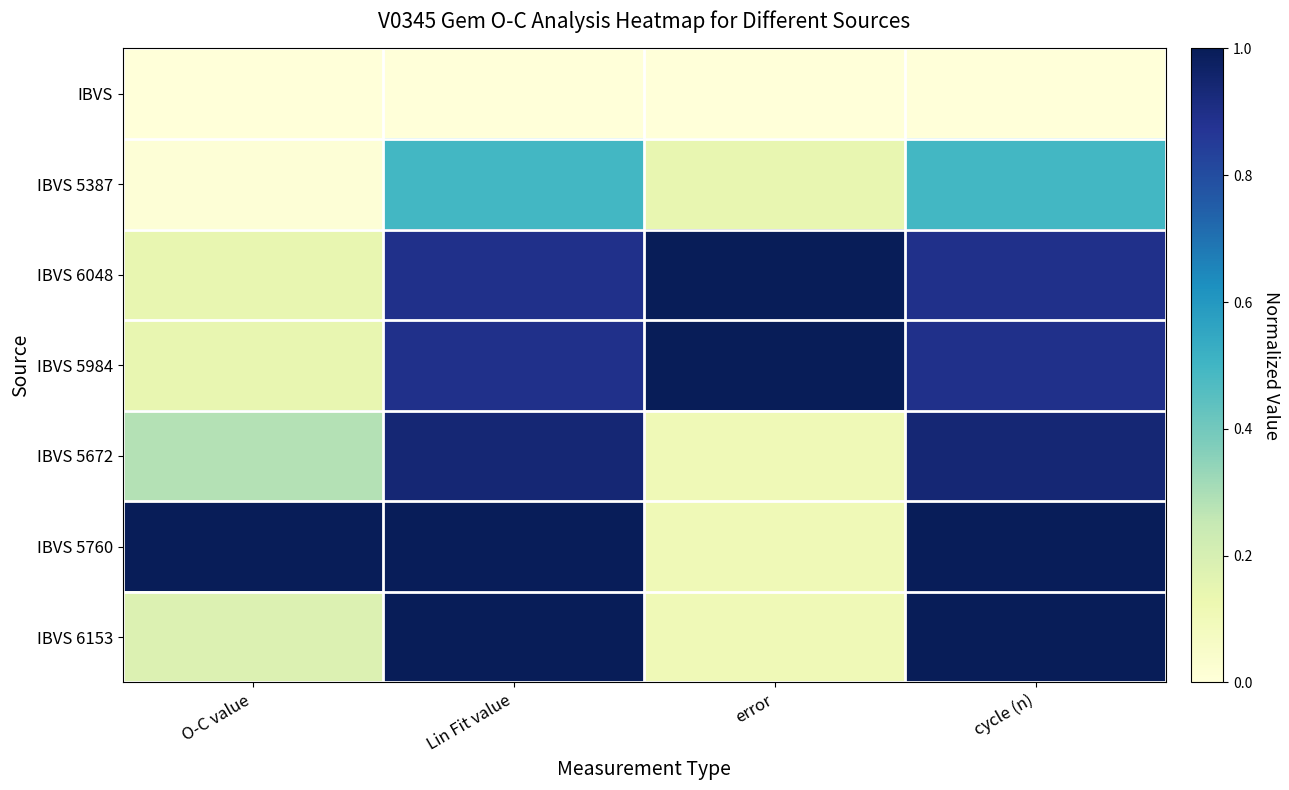

List the series in order of their peak value, lowest first.

IBVS, IBVS 5387, IBVS 5672, IBVS 6048, IBVS 5984, IBVS 5760, IBVS 6153